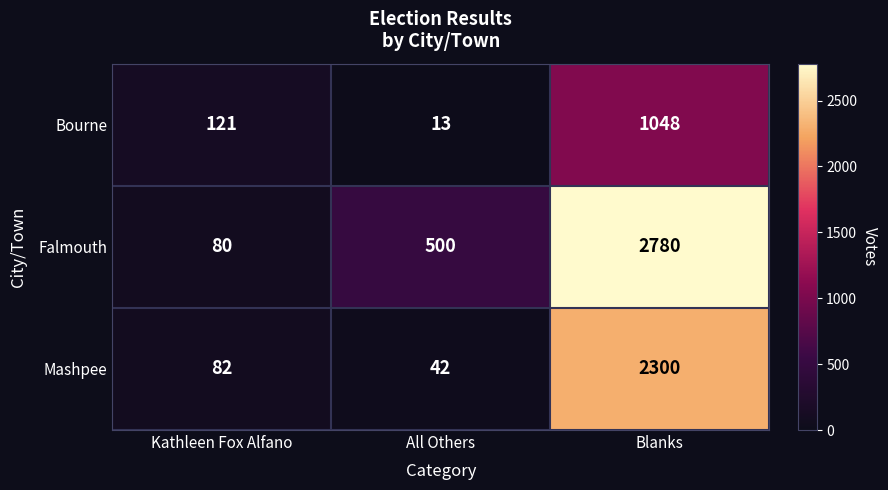

Which label corresponds to the smallest value in the chart?

All Others